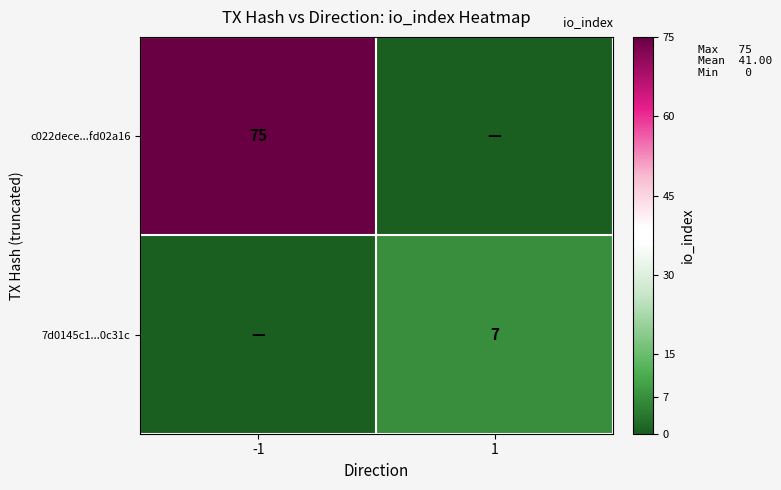

True or false: c022dece...fd02a16 has a value of 31 at -1.

False